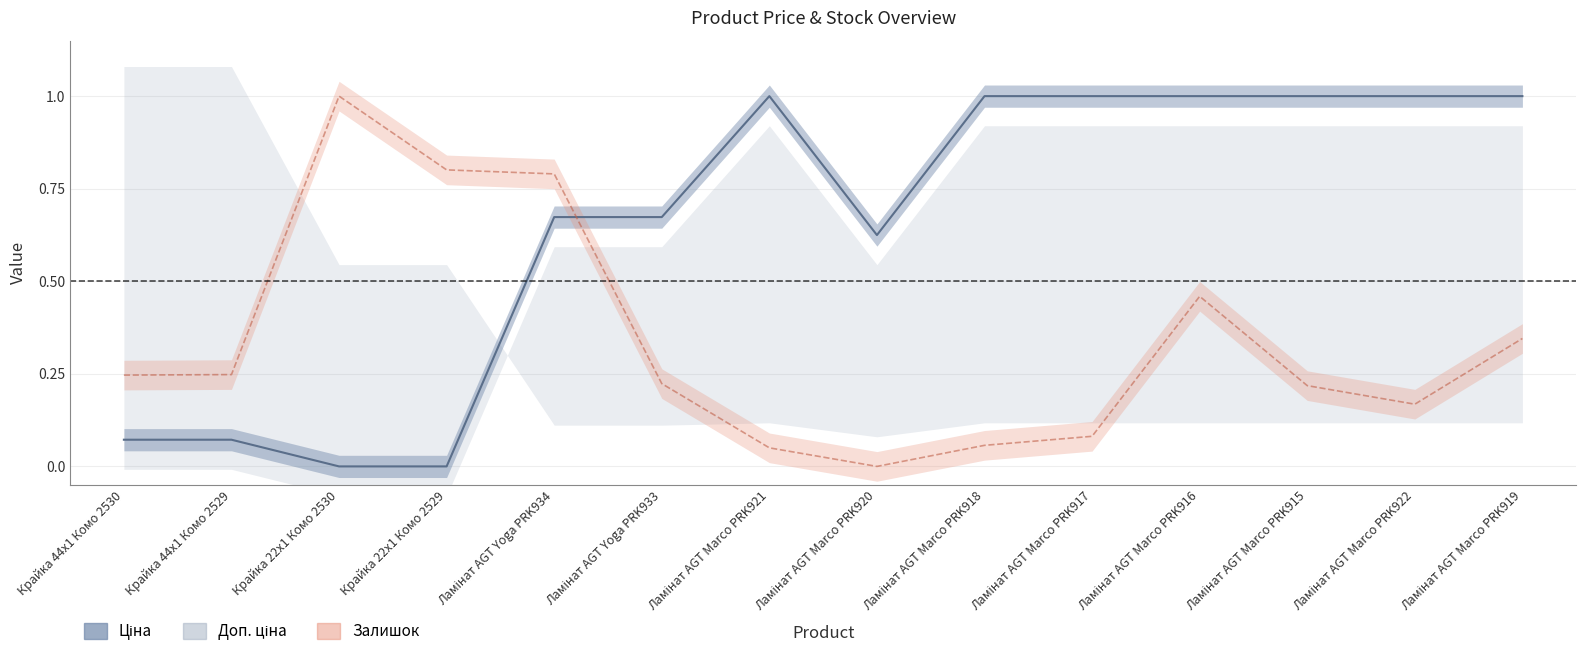

What position from the right is Ламінат AGT Marco PRK917?

5